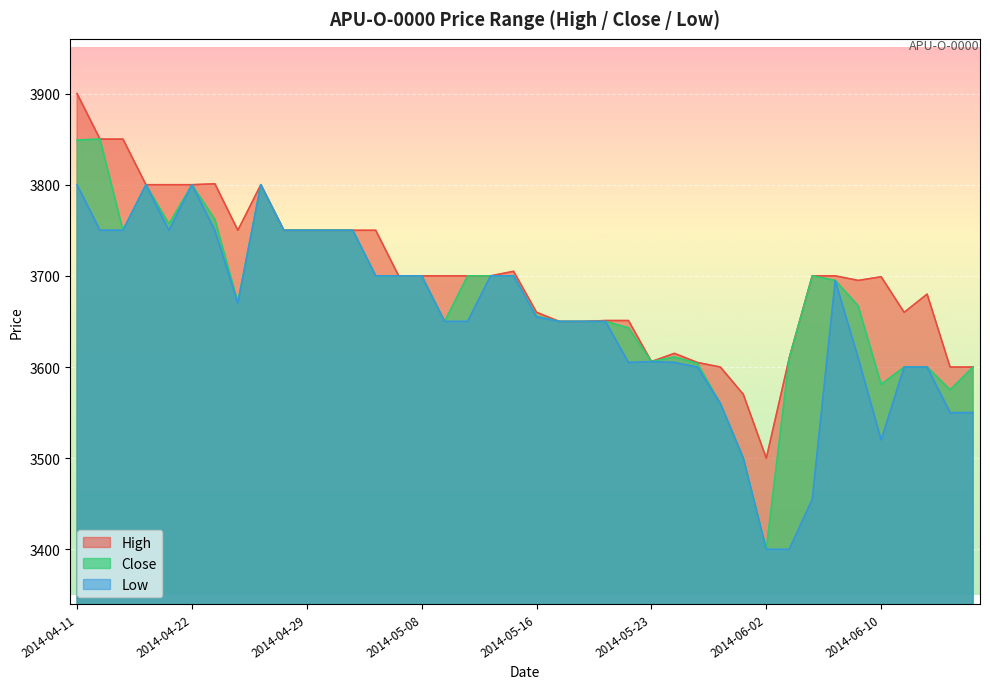

What is the total value across all series at 2014-04-11?

11549